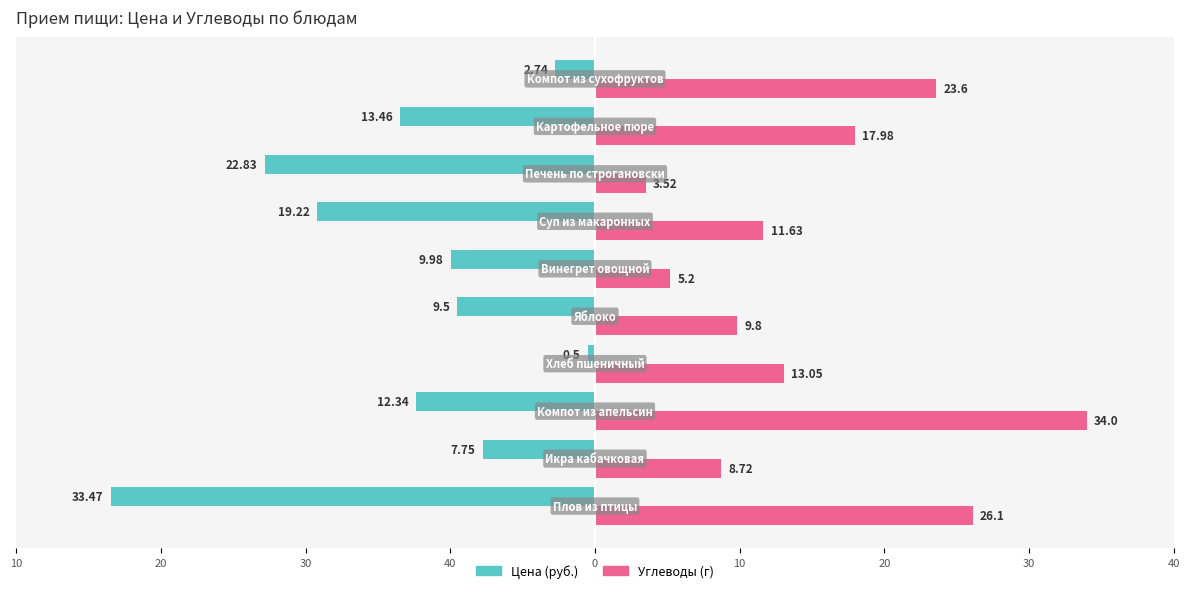

What are all the series names shown in the legend?

Цена (руб.), Углеводы (г)